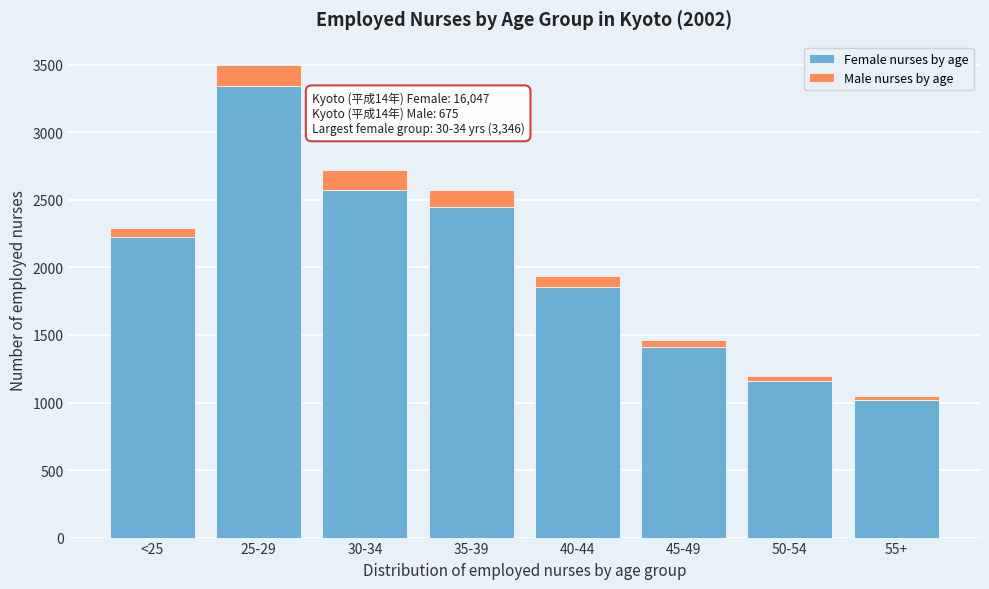

Reading right to left, what are the values for Female nurses by age?

55+=1022	50-54=1161	45-49=1408	40-44=1858	35-39=2449	30-34=2574	25-29=3346	<25=2229